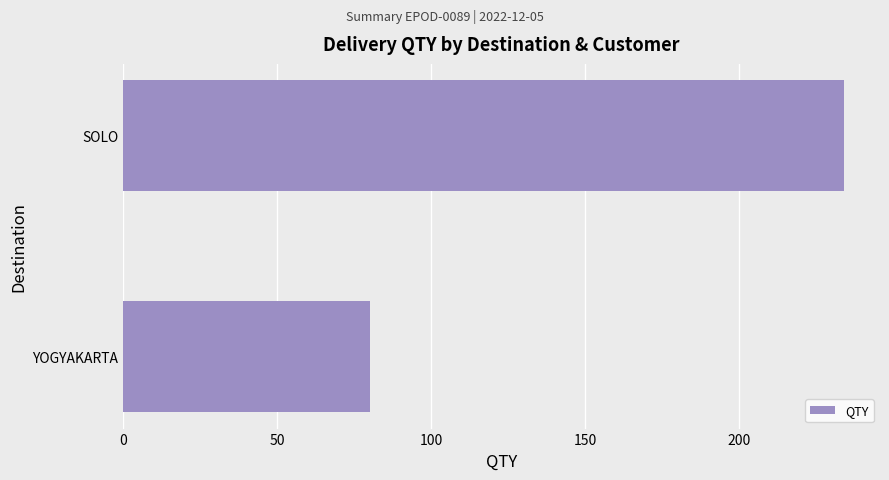

Does the chart contain stacked bars?

No